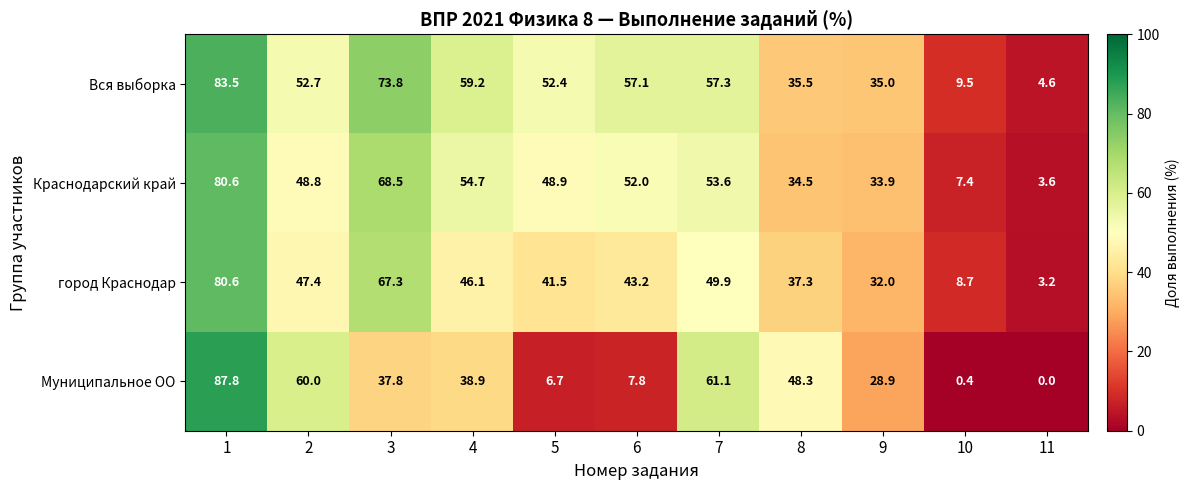

Count the number of categories in the chart.

11